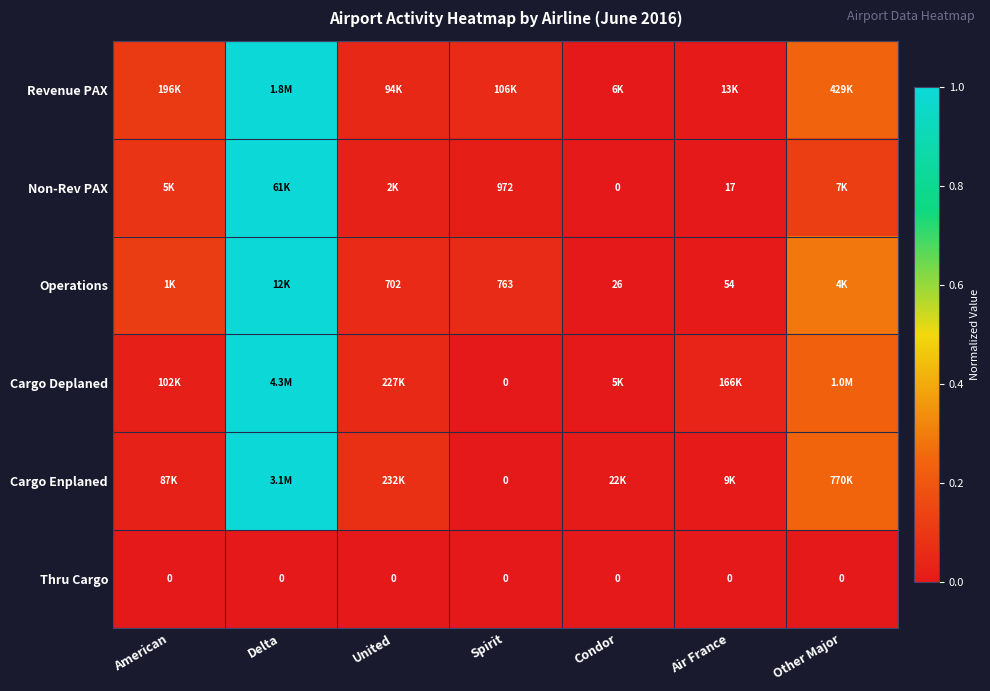

True or false: Revenue PAX has a value of 0.4 at Other Major.

False